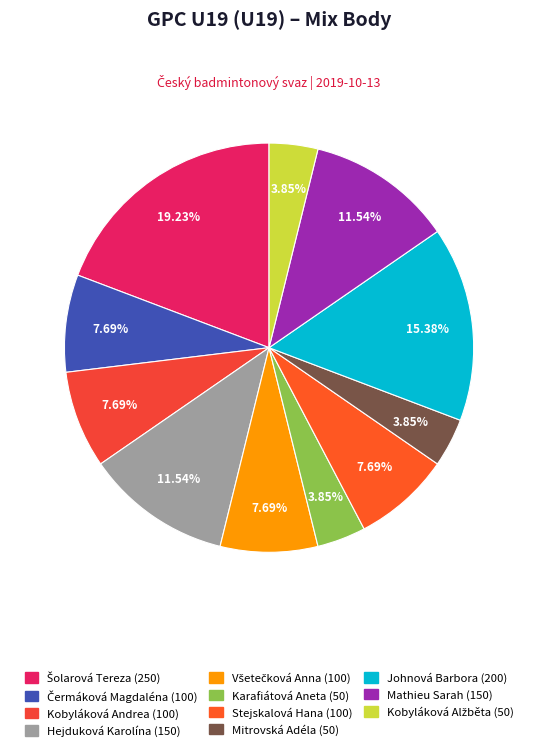

Which category has the smallest portion of the pie?

Karafiátová Aneta